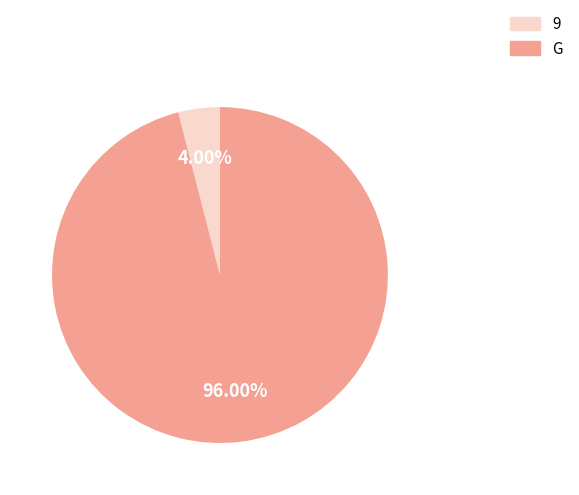

What is the largest slice in the pie chart?

G